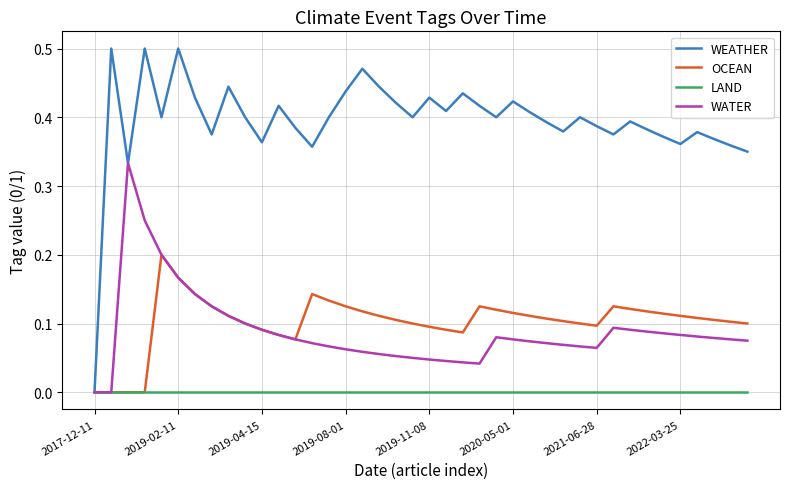

Which series has the largest total across all categories?

WEATHER